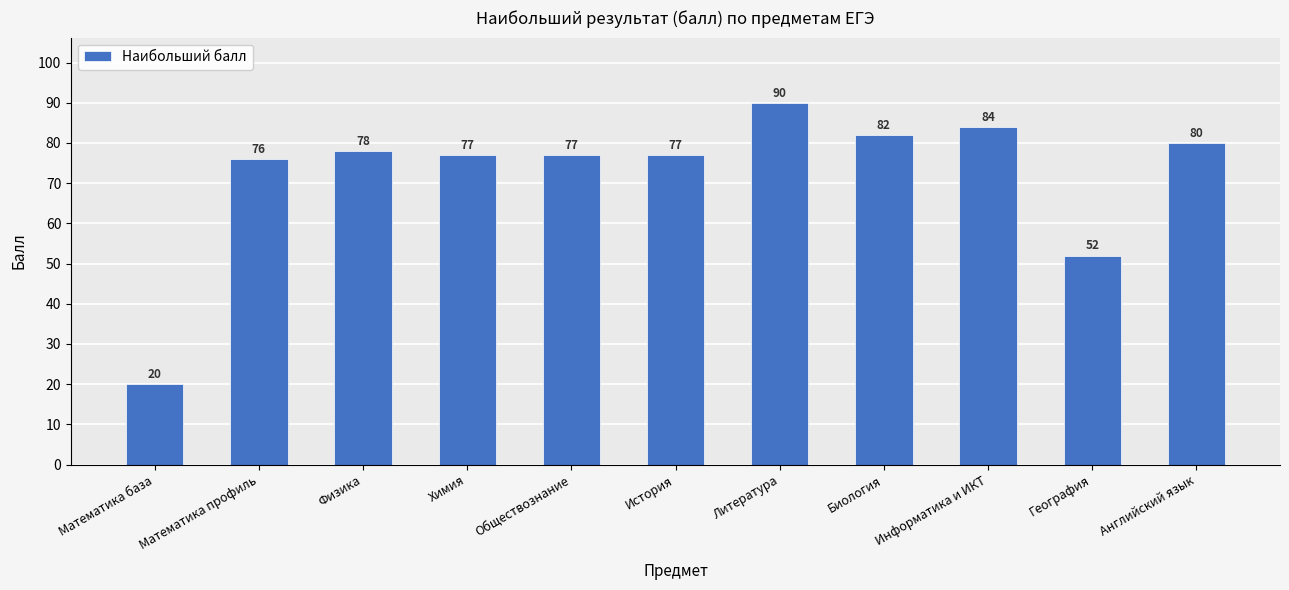

At which category does the chart reach its peak across all series?

Литература